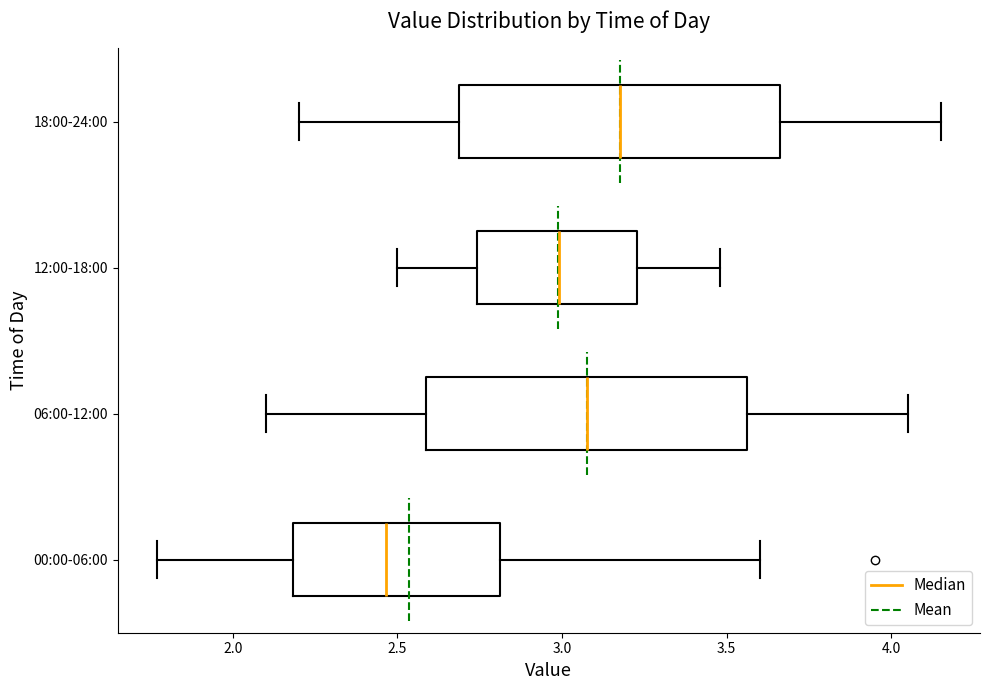

Where is the left edge of the box for 00:00-06:00 on the x-axis? The values are not printed on the chart, so give them approximately, as read against the axis.

2.20